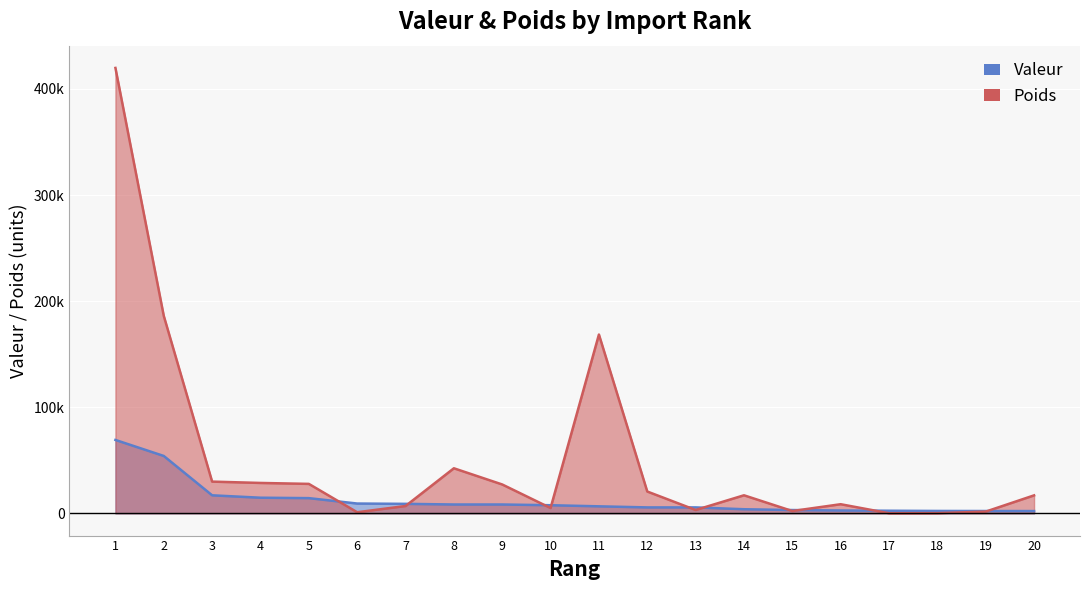

Reading left to right, list all the values displayed in this chart.

Valeur: 1=69156.2	2=54055.2	3=16974.5	4=14702.4	5=14310.4	6=9214.9	7=8921.0	8=8310.7	9=8308.3	10=7632.1	11=6589.8	12=5572.9	13=5571.7	14=3847.2	15=3088.7	16=2659.4	17=2423.5	18=2228.1	19=2162.3	20=2128.1
Poids: 1=419800.8	2=186090.4	3=29883.4	4=28626.4	5=27736.3	6=1017.8	7=6884.3	8=42452.8	9=27183.3	10=5000.3	11=168532.1	12=20541.8	13=3135.8	14=16987.7	15=2167.2	16=8573.8	17=78.5	18=155.7	19=1614.8	20=16924.5